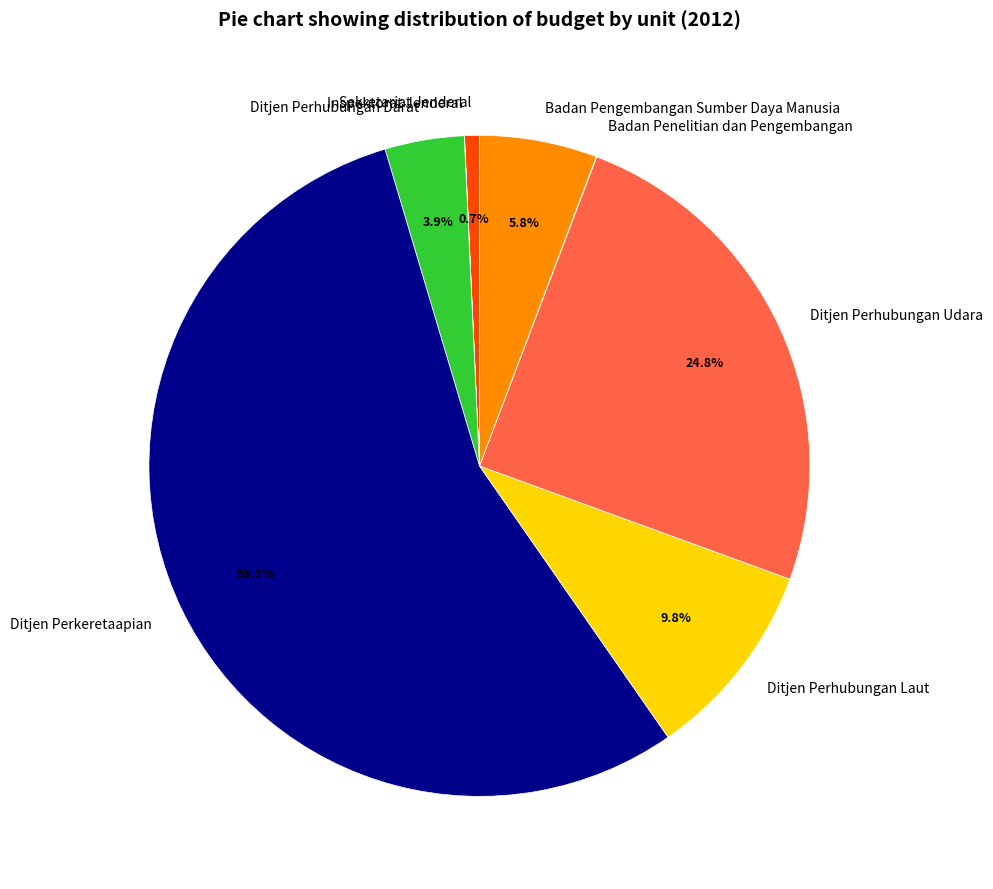

True or false: Sekretariat Jenderal accounts for 15% of the total.

False